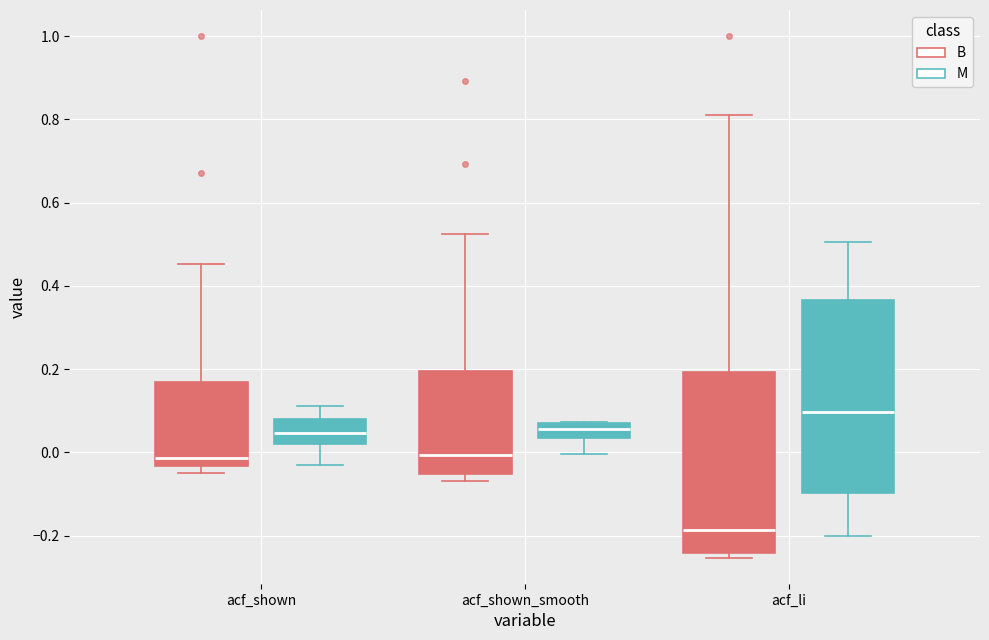

Which box has the highest median line?

acf_li (M)